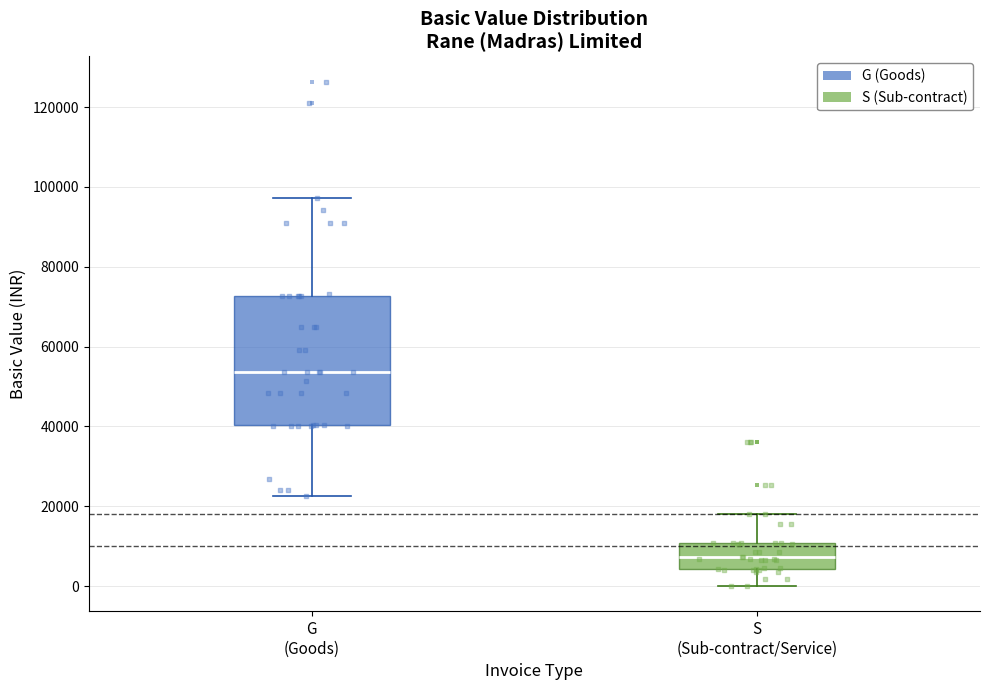

Which box has the highest median line?

G (Goods)